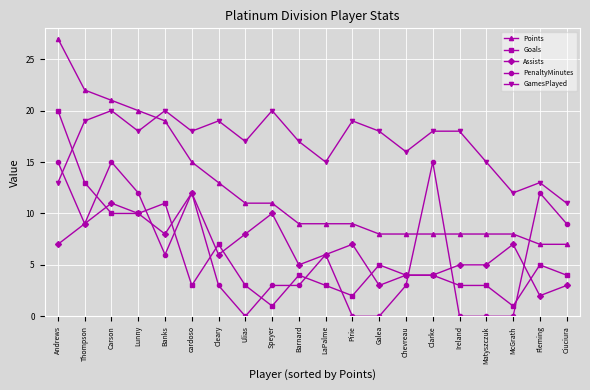

Which series has the largest total across all categories?

GamesPlayed